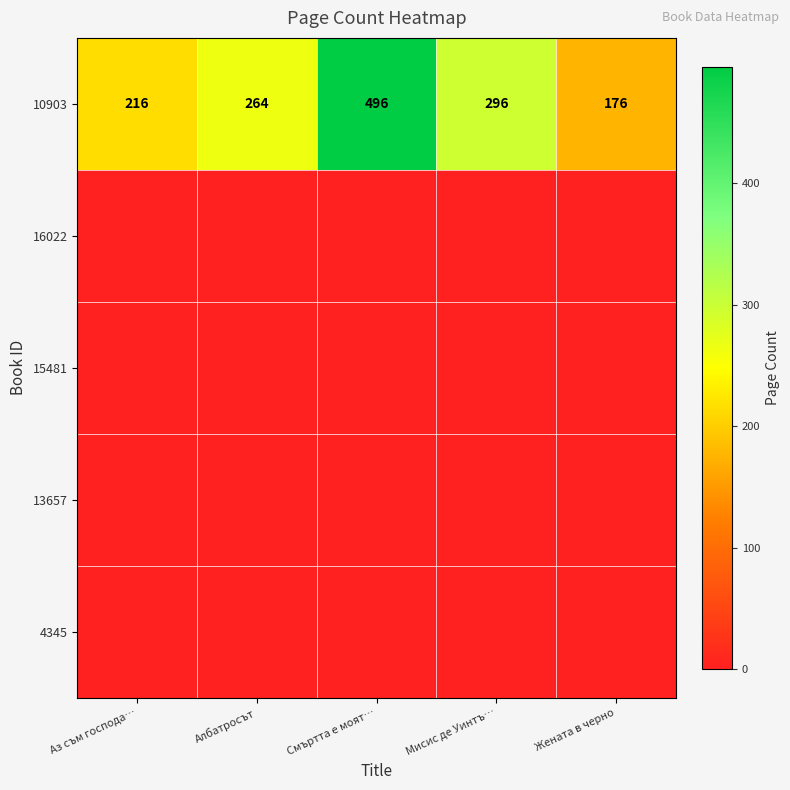

What is the minimum value for 10903?

176